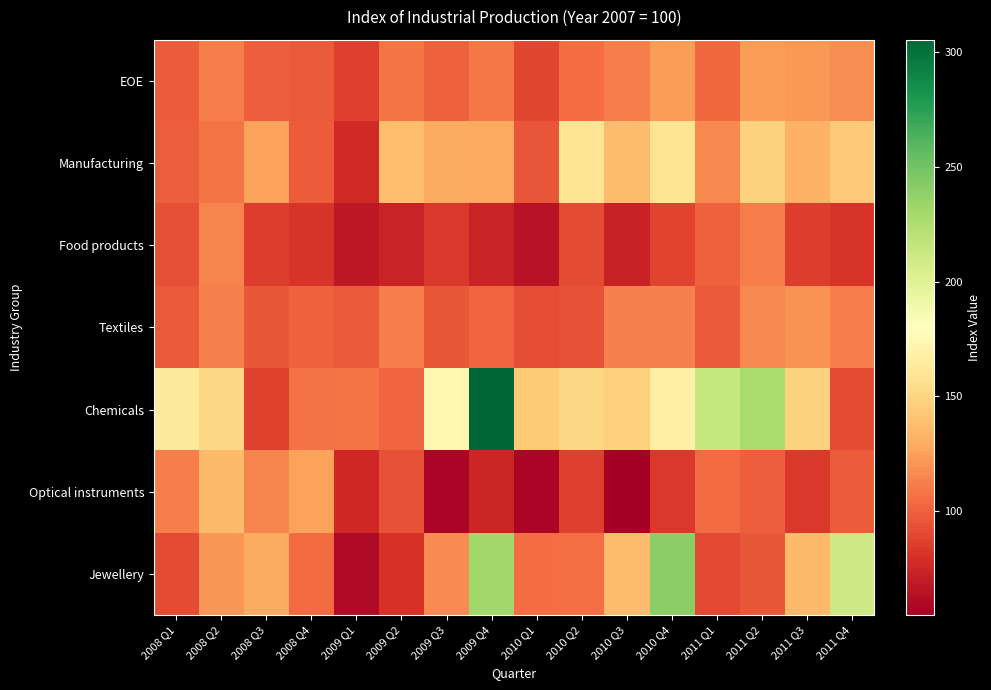

Which series changed the most between 2008 Q2 and 2010 Q3?

Optical instruments